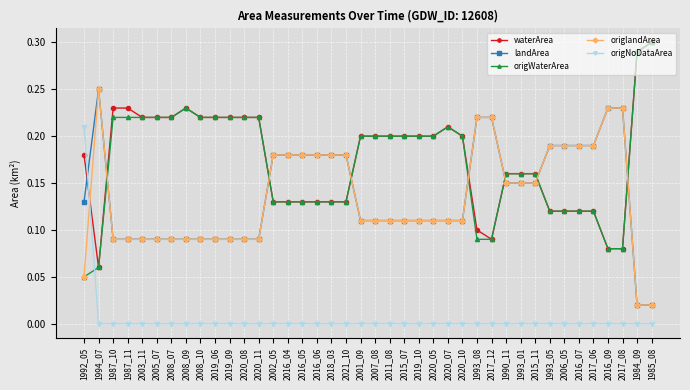

True or false: origNoDataArea and waterArea intersect in this chart.

True